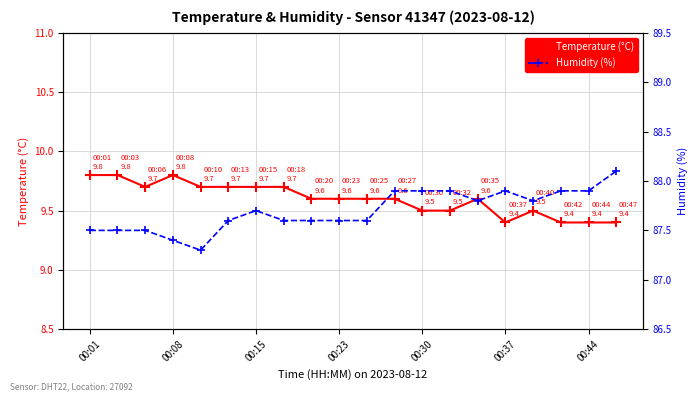

Is it true that Temperature (°C) equals 15.0 at 00:23?

False